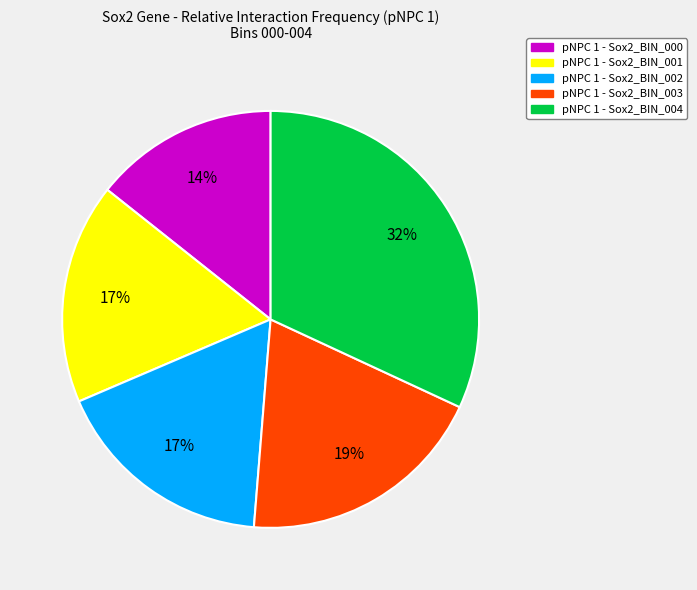

Does any single category account for the majority?

No